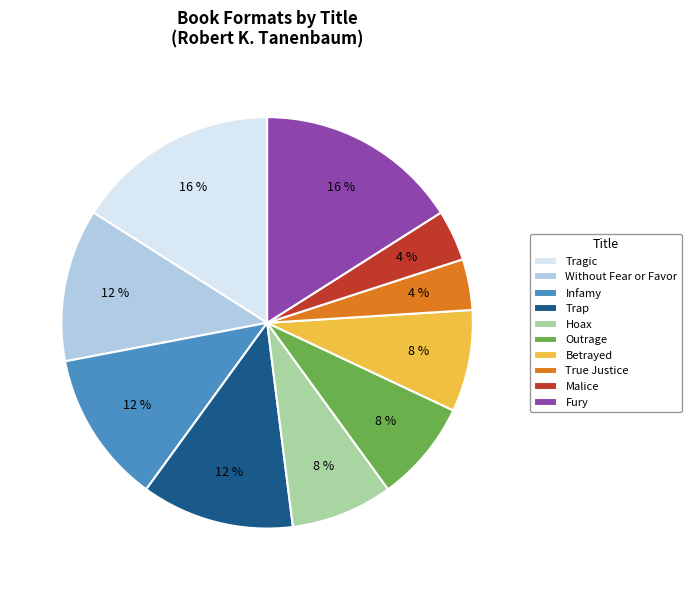

True or false: Trap accounts for 12% of the total.

True